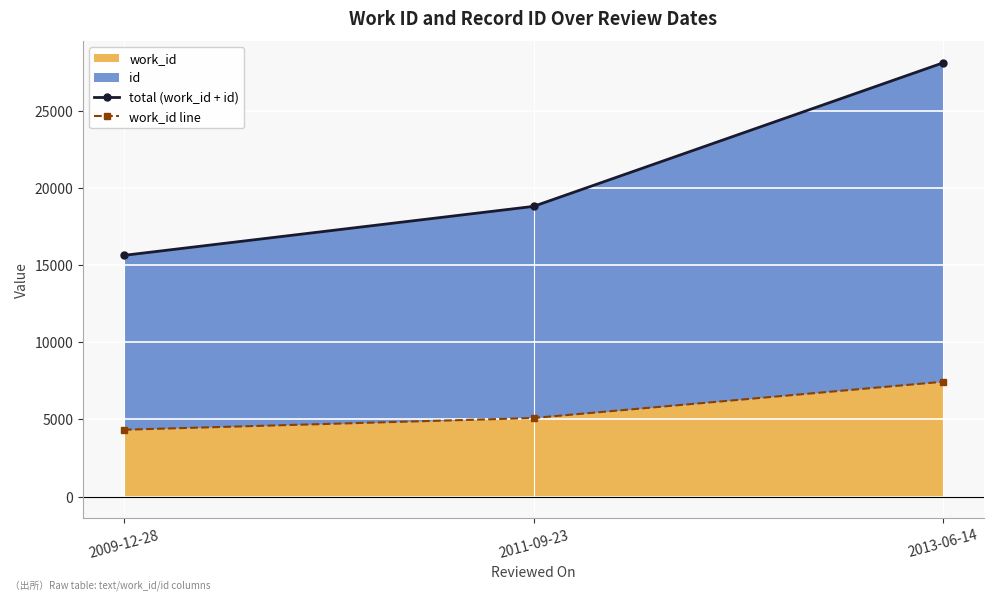

The value of total (work_id + id) at 2013-06-14 is 28106. True or false?

True